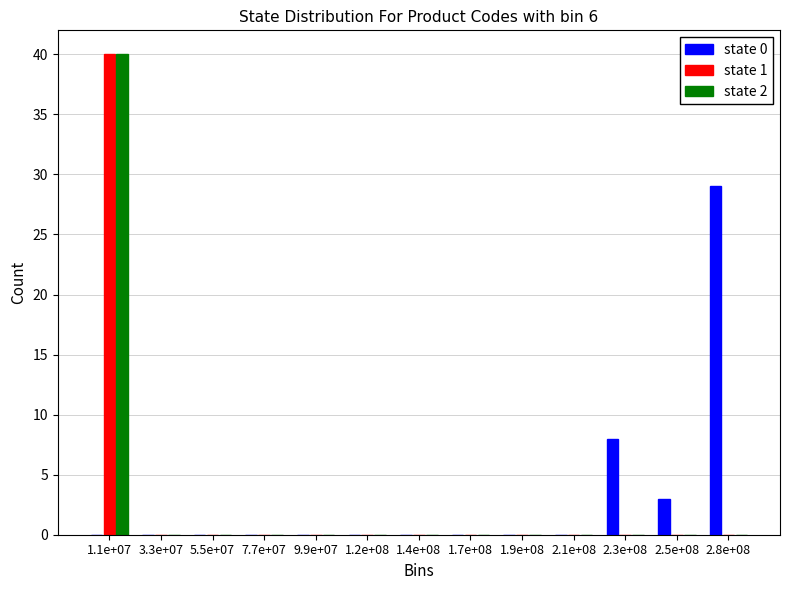

Which label corresponds to the largest value in the chart?

1.1e+07